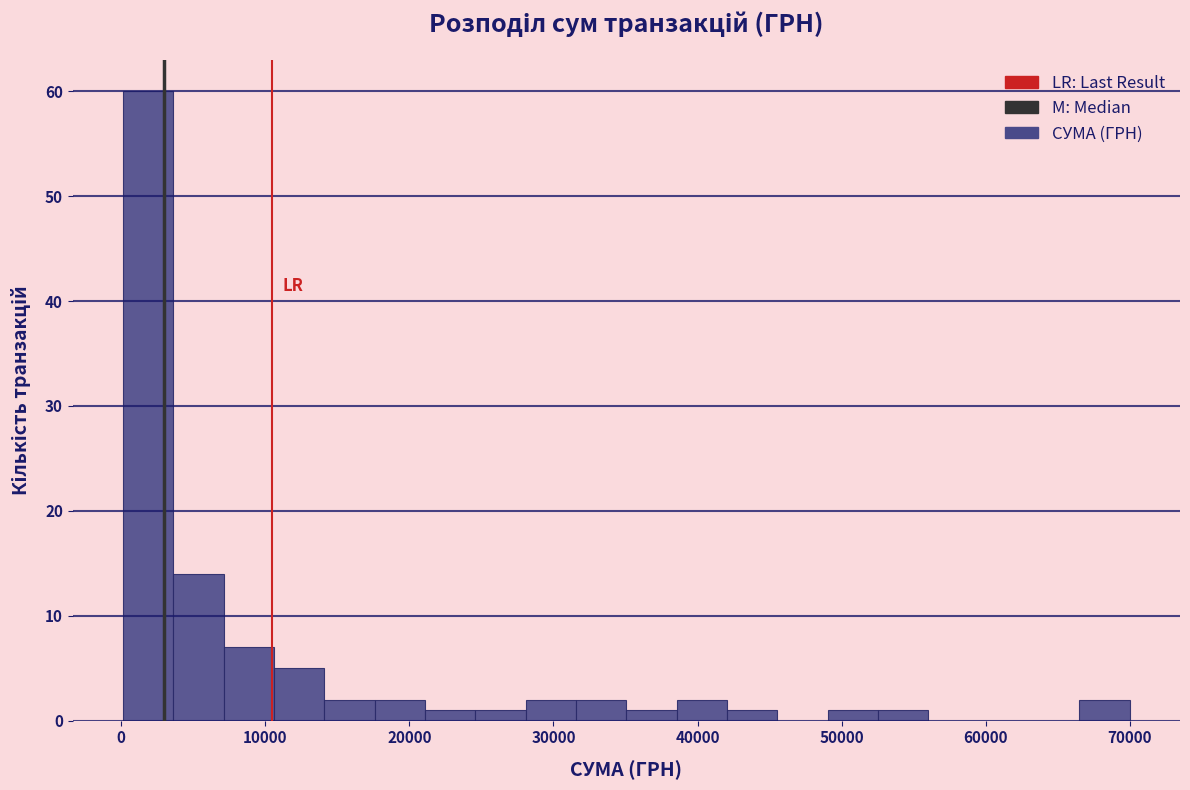

Around what value on the x-axis is the tallest bar? Give the approximate position of its centre, as read against the axis.

2000